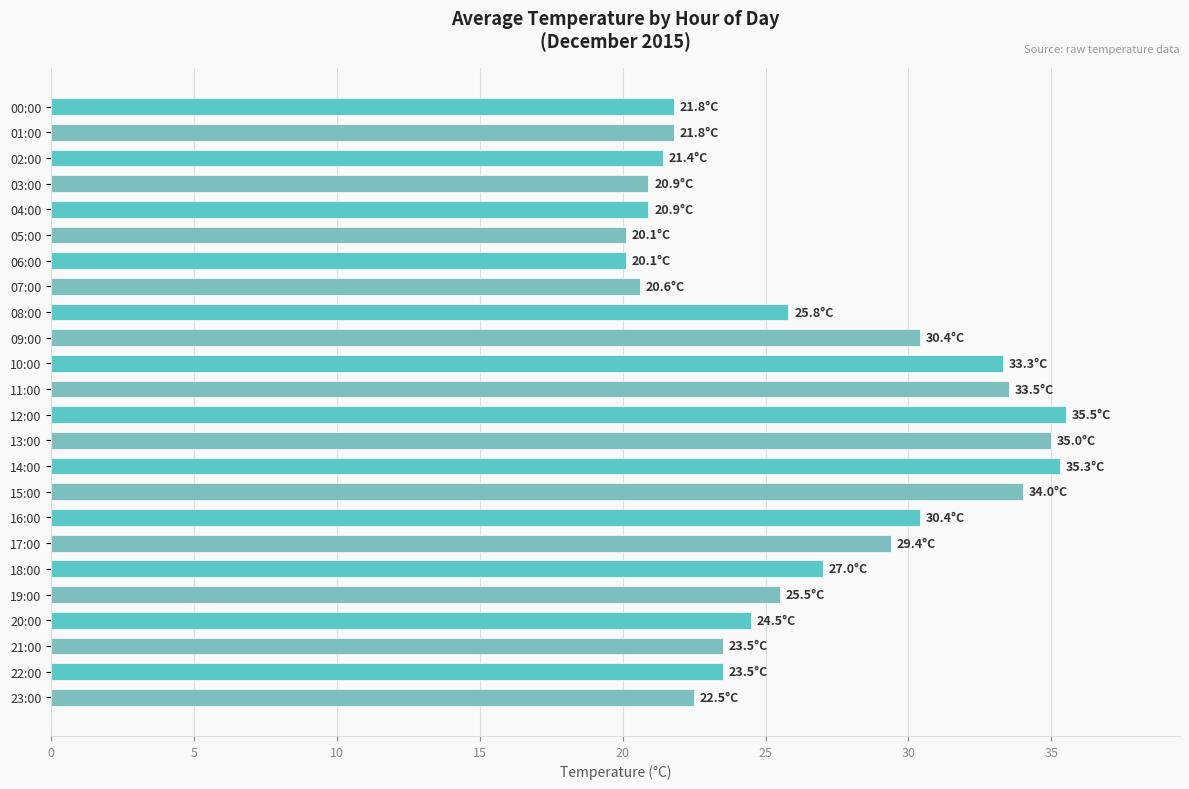

Which has a higher value, 04:00 or 21:00?

21:00